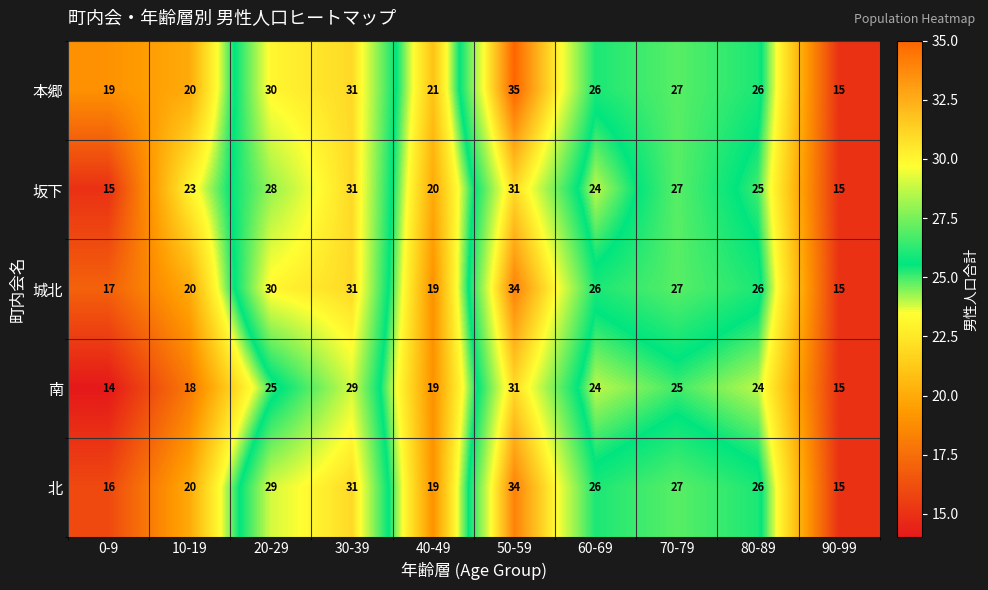

Where does the 本郷 series first go above 26?

20-29